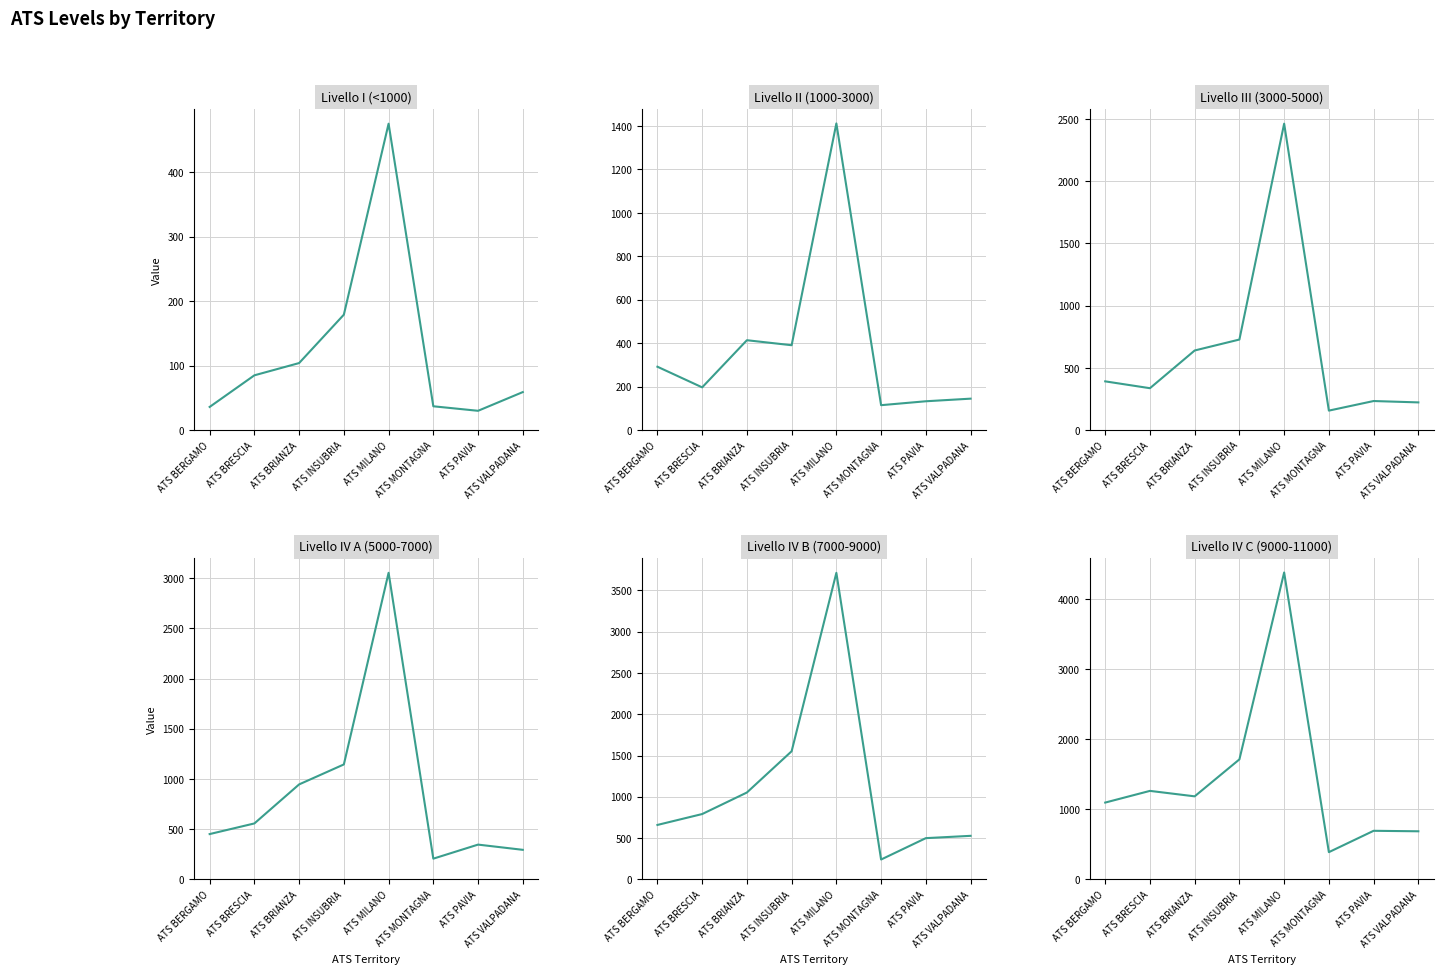

At which category is the sum across all series the highest?

ATS MILANO